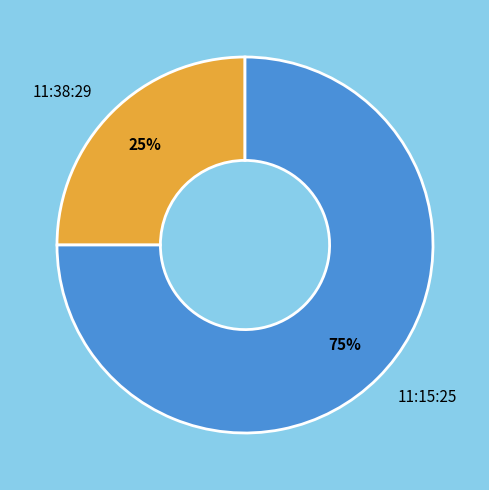

True or false: 11:15:25 accounts for 75% of the total.

True